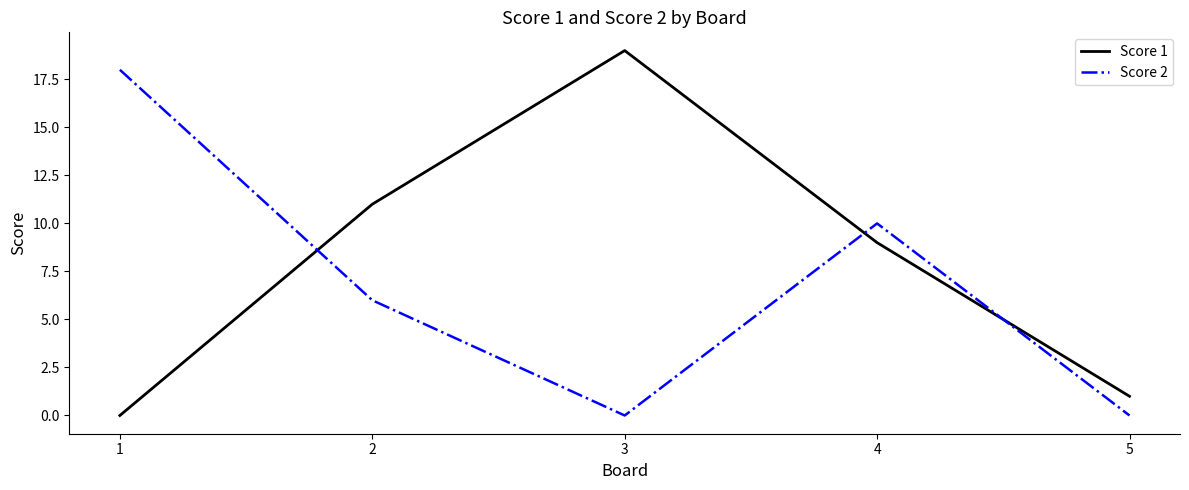

At which label is Score 2 closest to 9?

4